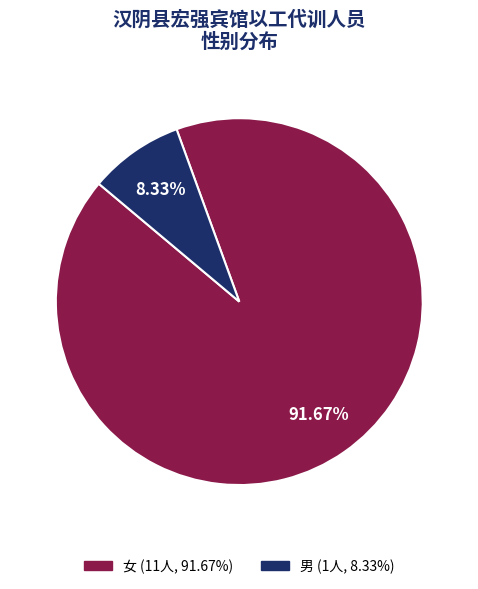

Is there any slice that represents more than half of the pie?

Yes